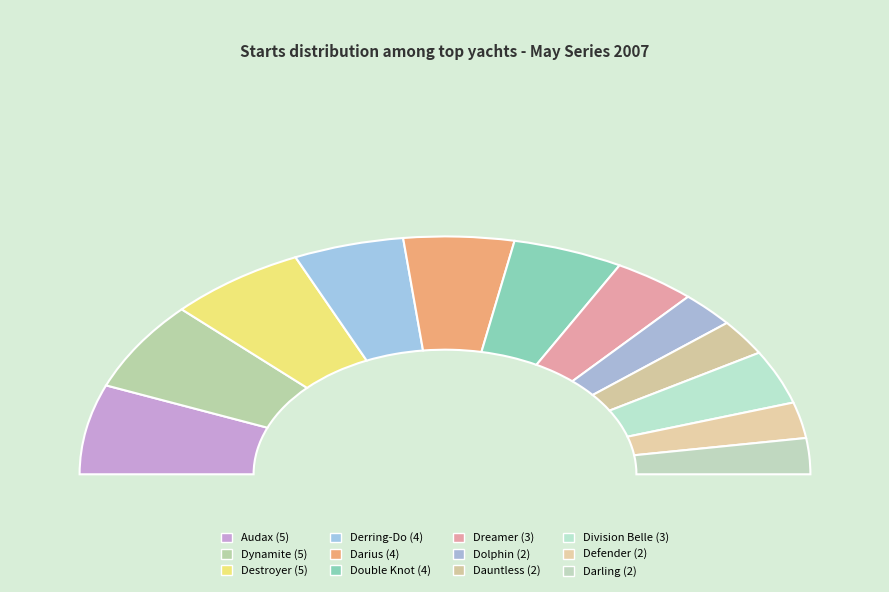

What is the smallest slice in the pie chart?

Dolphin